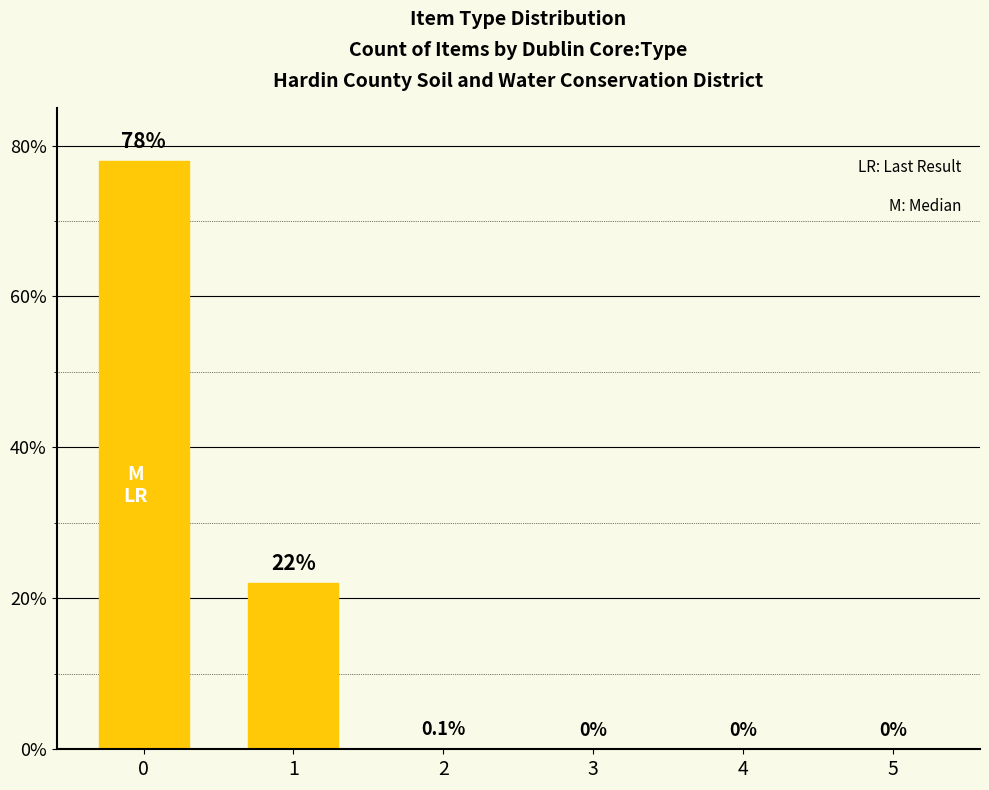

Reading left to right, extract all data points from this chart.

0=78.0	1=22.0	2=0.1	3=0.0	4=0.0	5=0.0